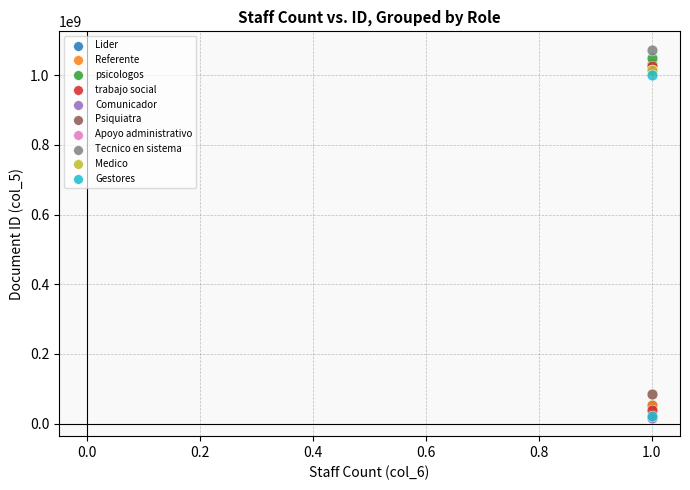

What are all the series names shown in the legend?

Lider, Referente, psicologos, trabajo social, Comunicador, Psiquiatra, Apoyo administrativo, Tecnico en sistema, Medico, Gestores